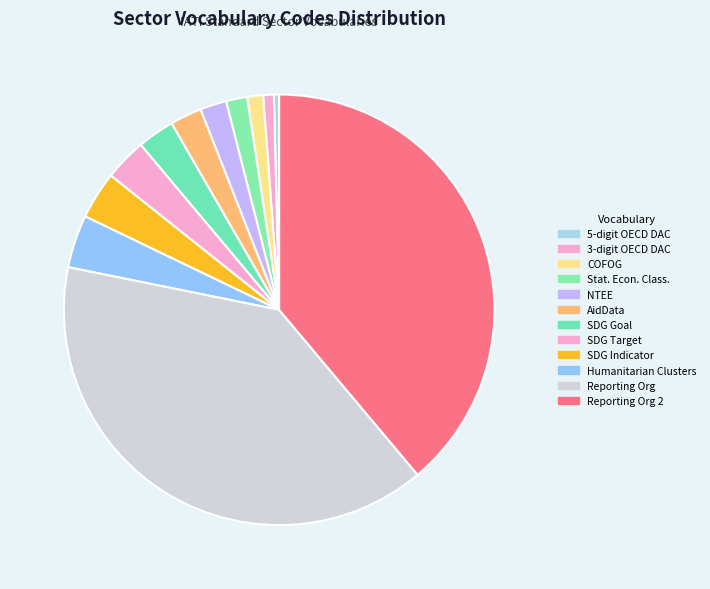

Is it true that AidData is 2% of the pie?

True